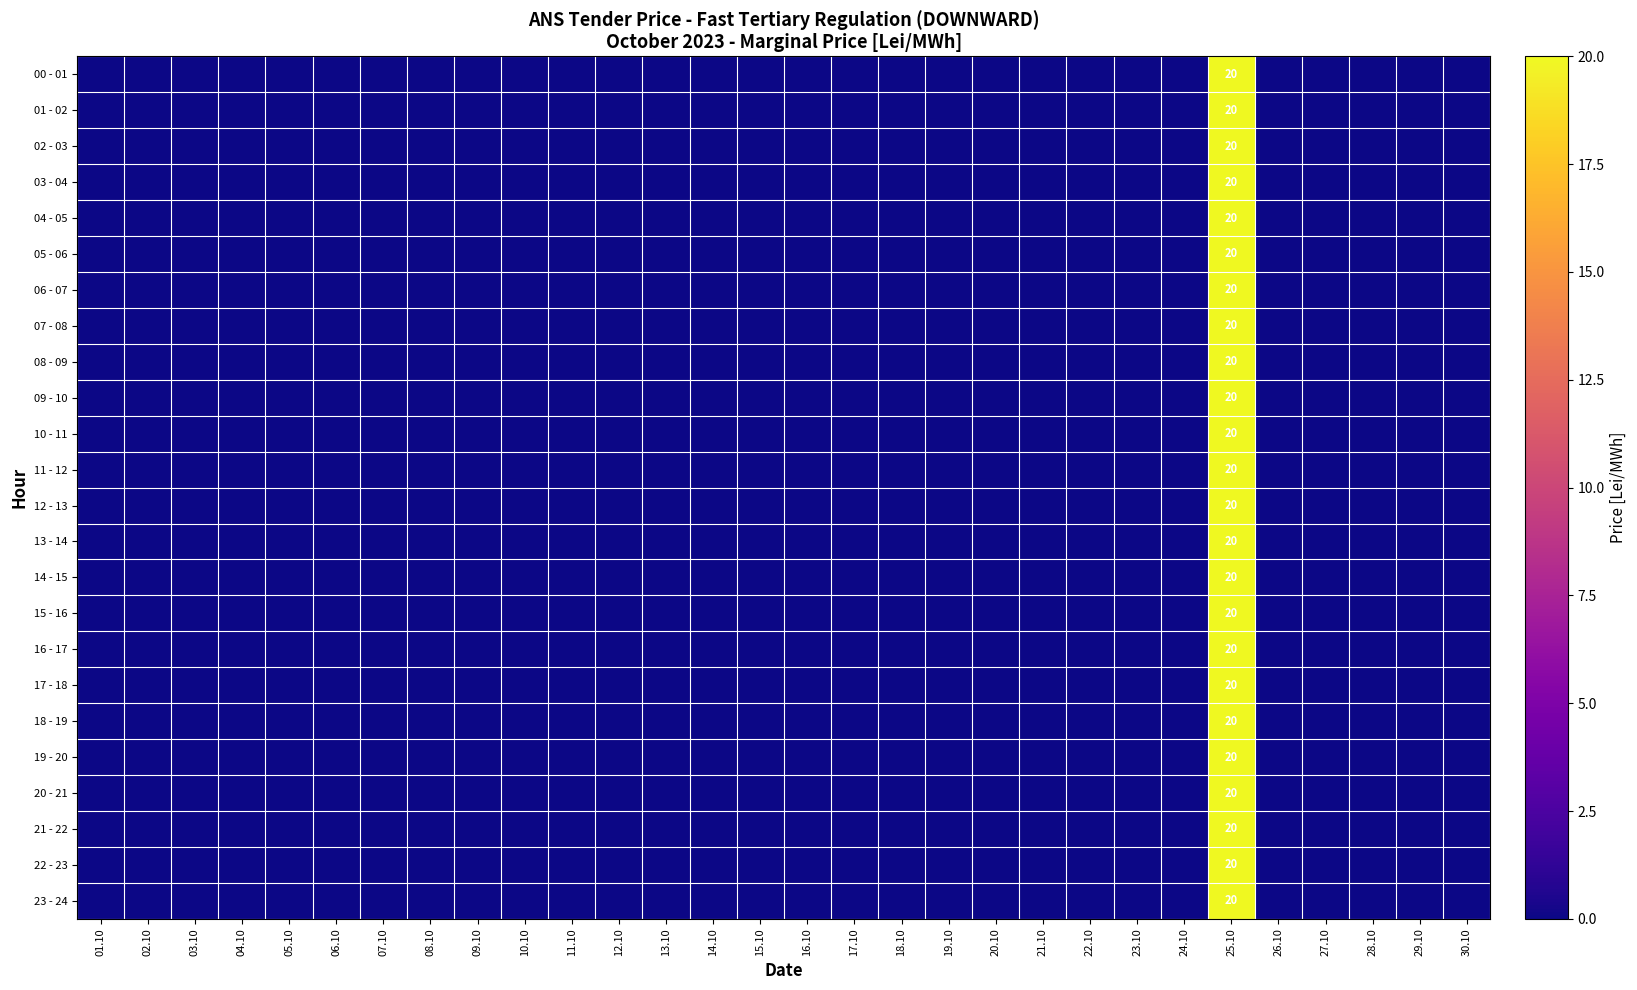

True or false: 11 - 12 has a value of 12 at 25.10.

False